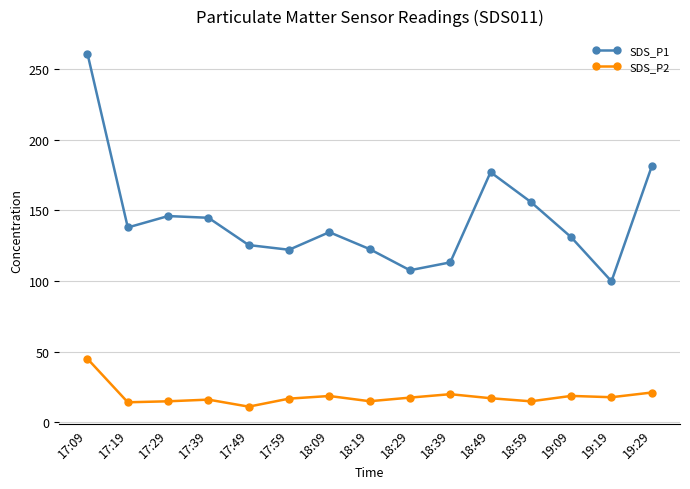

What is the average value of the SDS_P2 series?

18.4